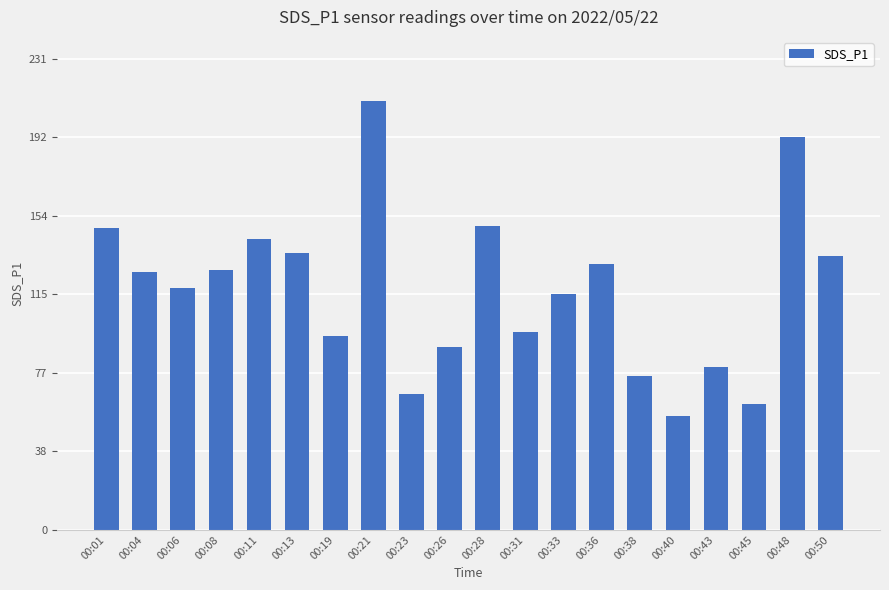

Reading left to right, transcribe all the data shown in this chart.

00:01=147.8	00:04=126.2	00:06=118.5	00:08=127.2	00:11=142.8	00:13=135.8	00:19=95.2	00:21=210.1	00:23=66.7	00:26=89.6	00:28=149.0	00:31=96.8	00:33=115.7	00:36=130.2	00:38=75.3	00:40=55.8	00:43=79.9	00:45=61.6	00:48=192.7	00:50=134.3